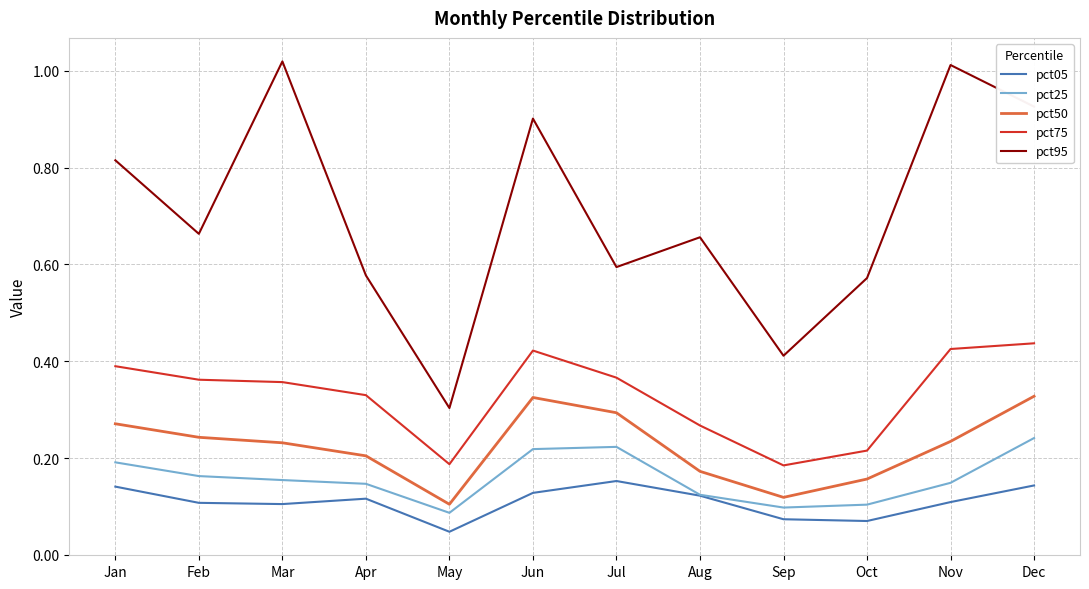

Is it true that pct50 equals 0.3 at Jan?

True